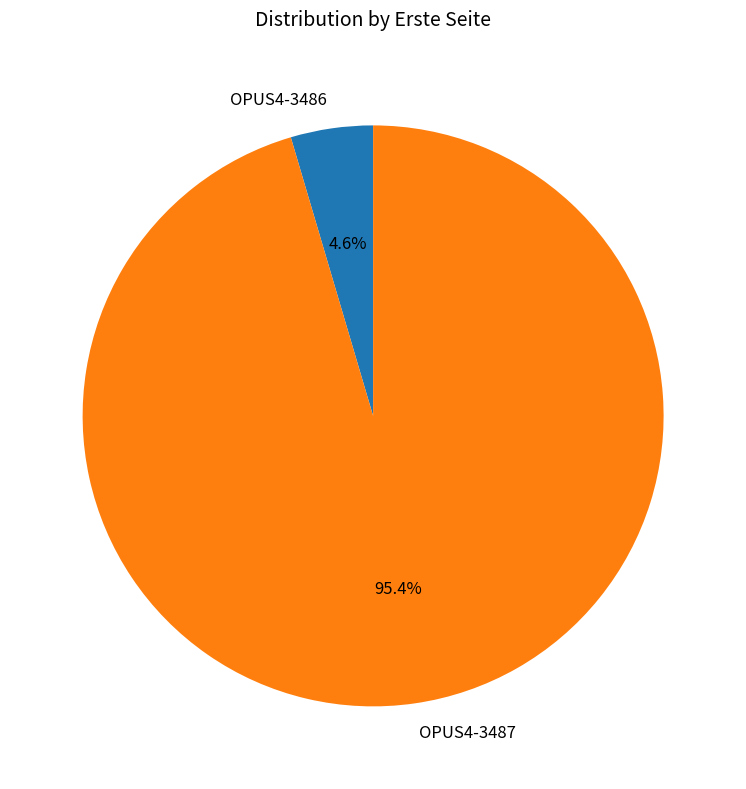

How many slices are in this pie chart?

2